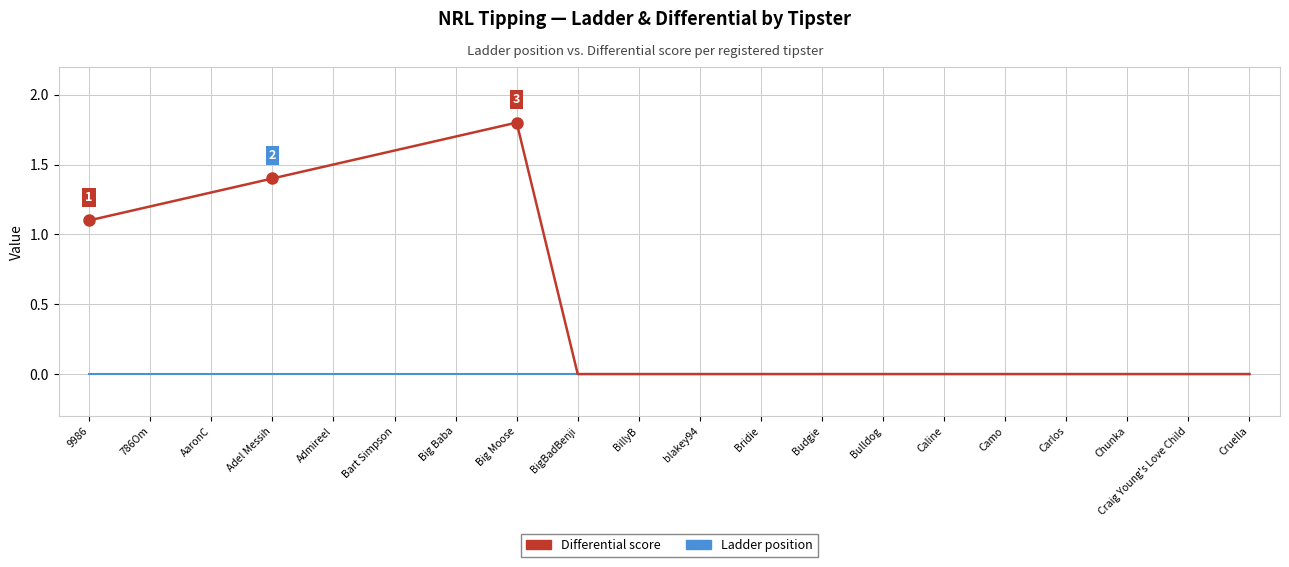

What position from the left is AaronC?

3